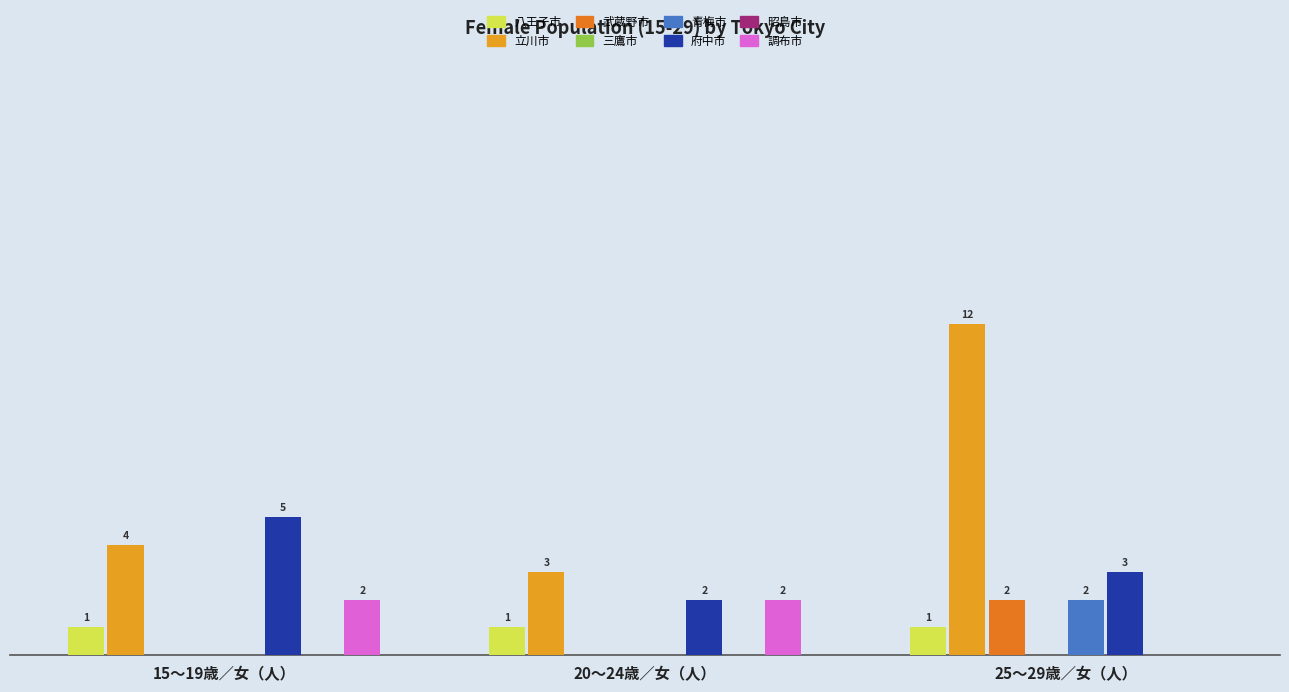

What is the label of the 3rd bar from the left?

25～29歳／女（人）